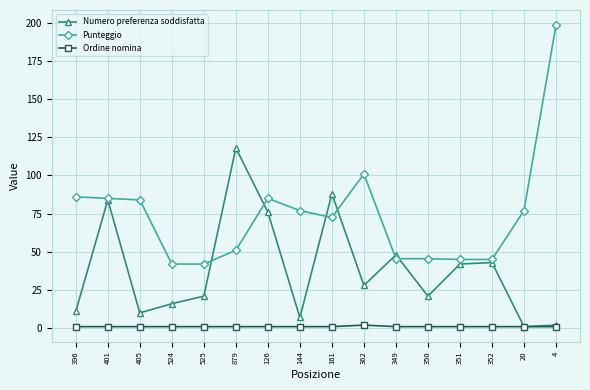

True or false: Numero preferenza soddisfatta has more than 2 interior local peaks.

True